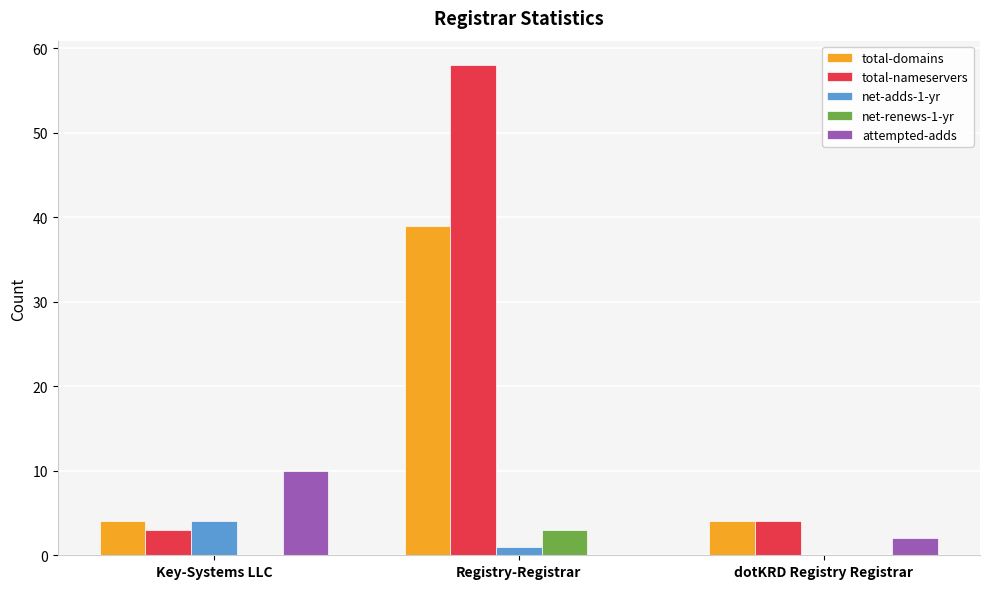

Is it true that total-nameservers equals 58 at Registry-Registrar?

True